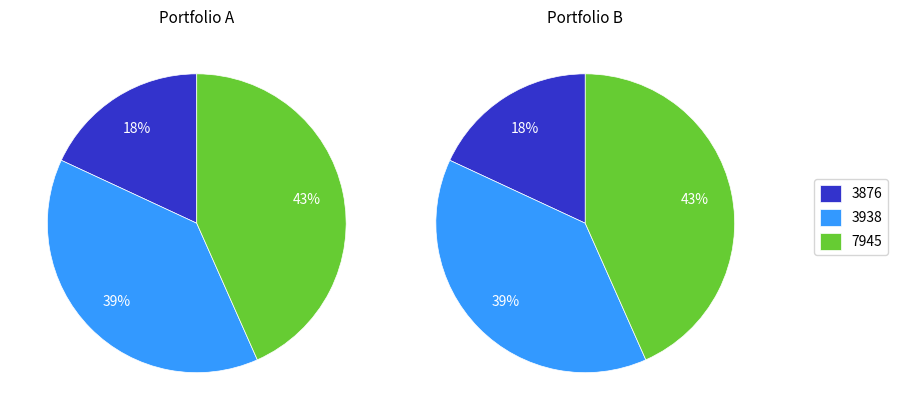

To the nearest percent, what portion does 3876 represent?

18%